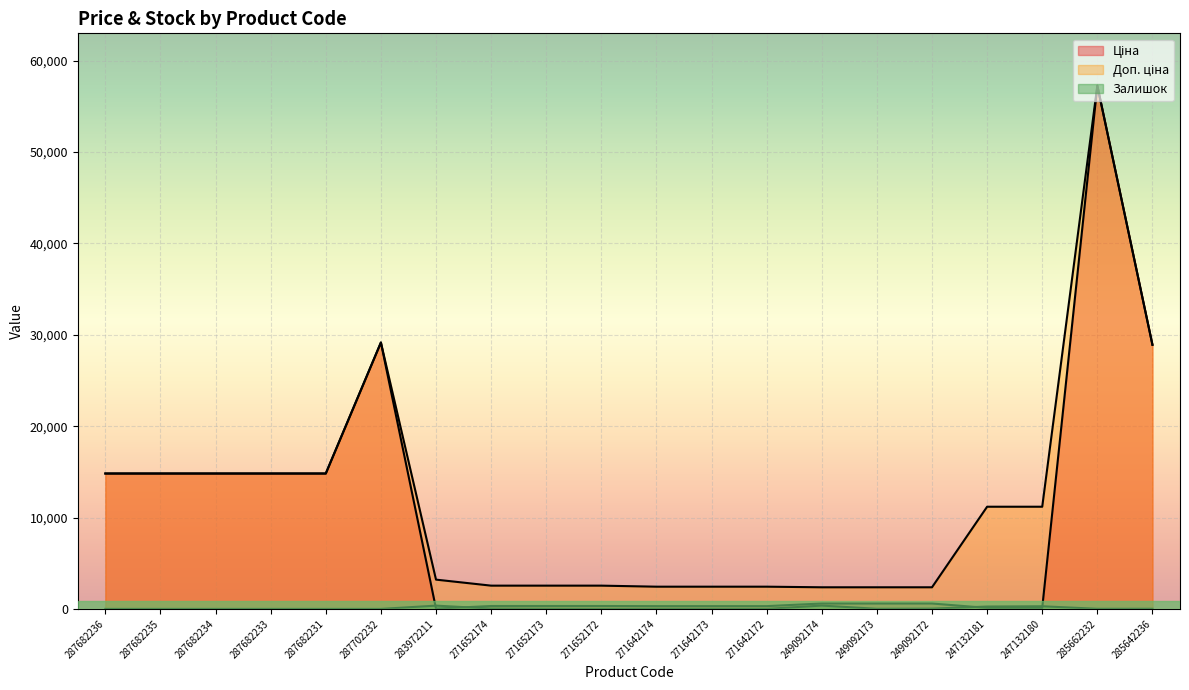

How many interior local peaks does the Доп. ціна series have?

2